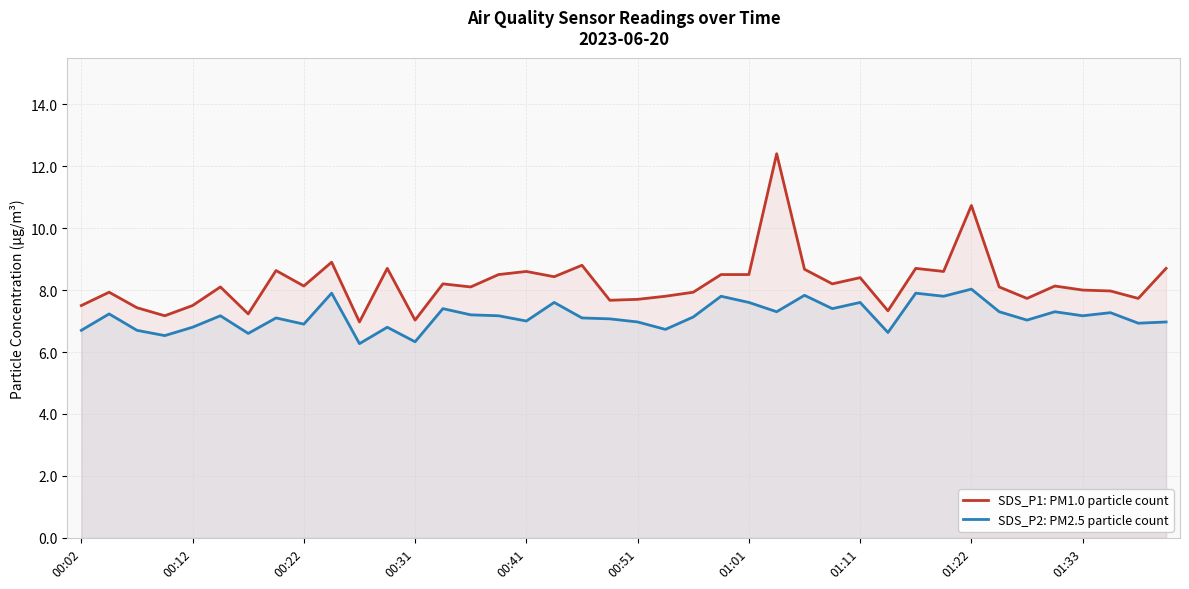

True or false: SDS_P1: PM1.0 particle count and SDS_P2: PM2.5 particle count intersect in this chart.

False